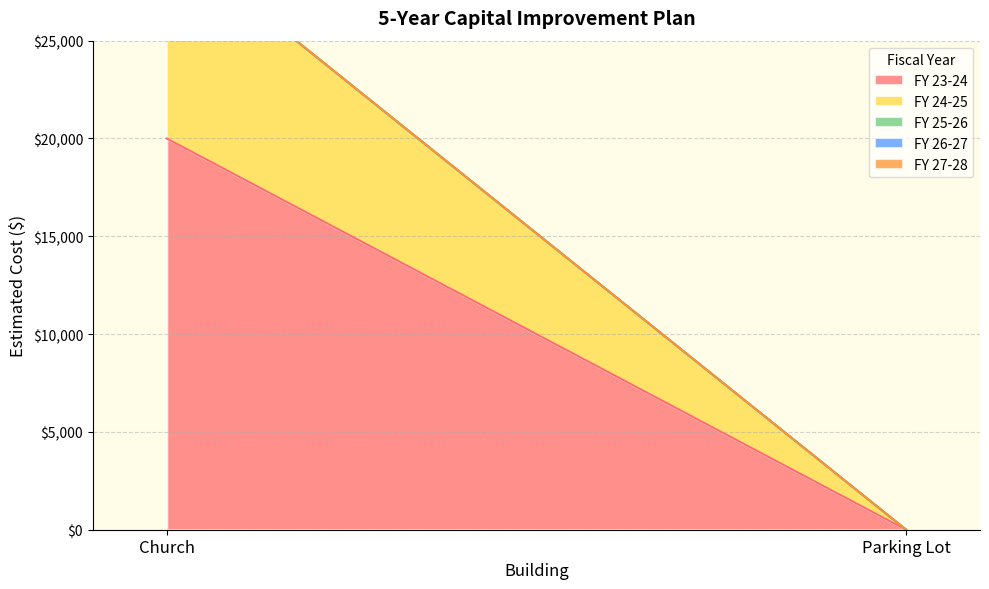

What is the average value of the FY 23-24 series?

10000